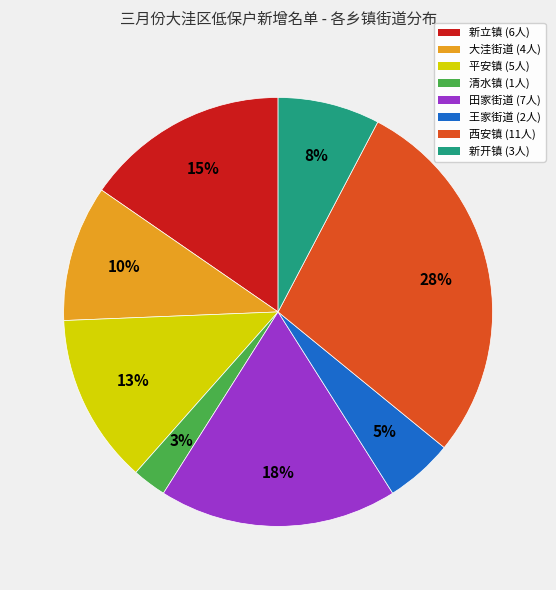

To the nearest percent, what is the average slice percentage?

12%